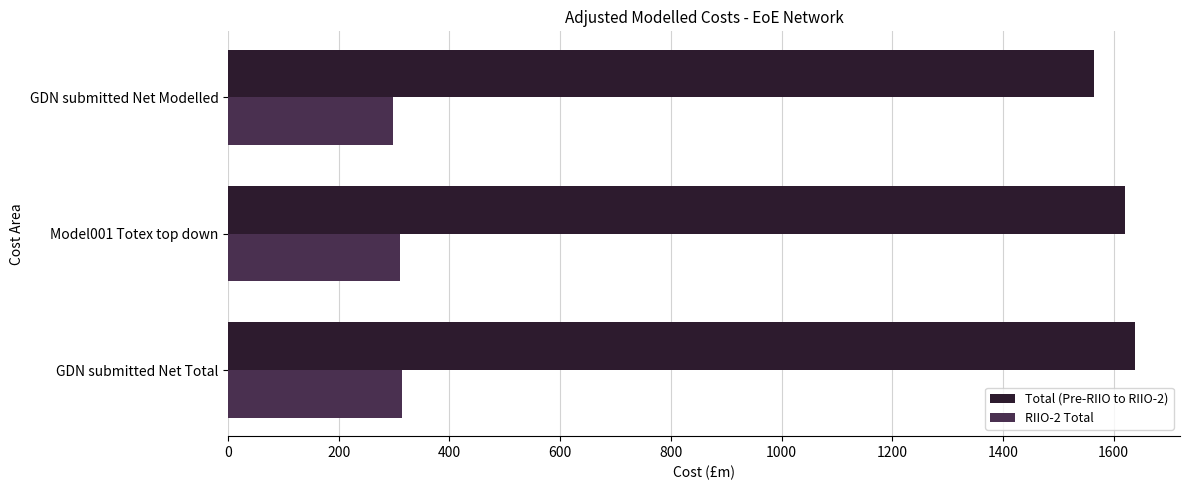

Count the number of data series in this chart.

2